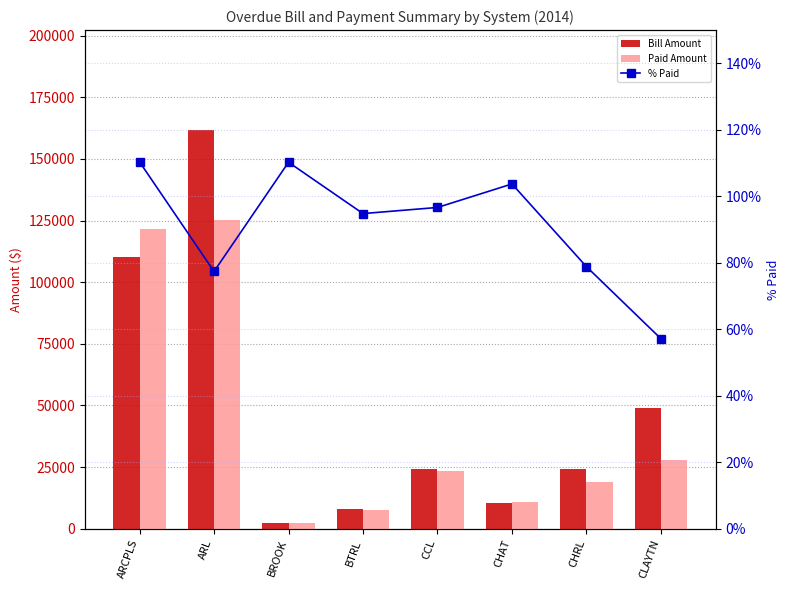

What are all the series names shown in the legend?

Bill Amount, Paid Amount, % Paid